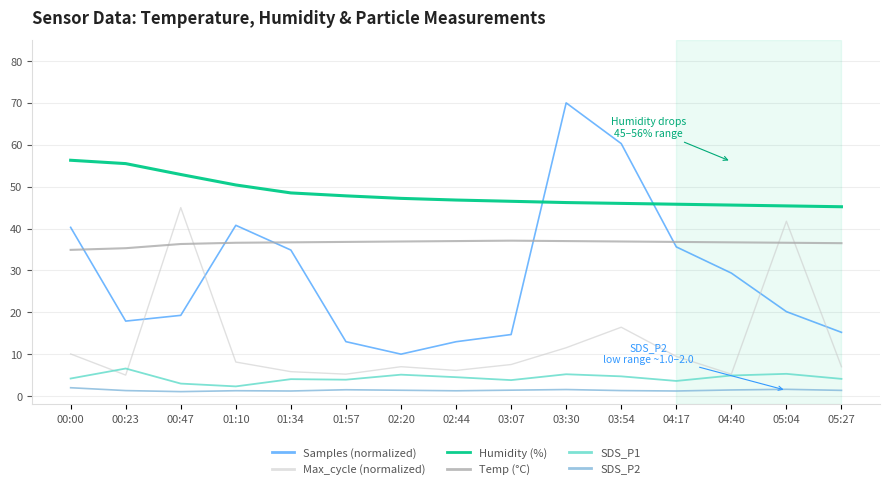

Rank the series by their maximum value, from lowest to highest.

SDS_P2, SDS_P1, Temp (°C), Max_cycle (normalized), Humidity (%), Samples (normalized)